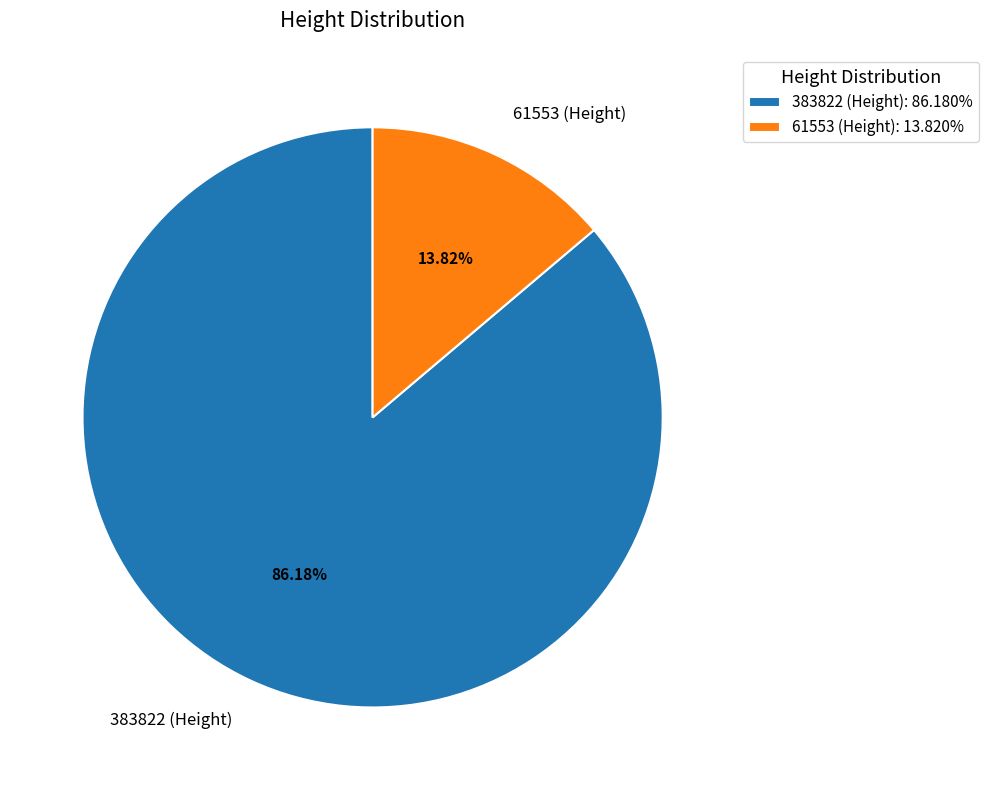

What percentage is the 383822 slice, to the nearest percent?

86%